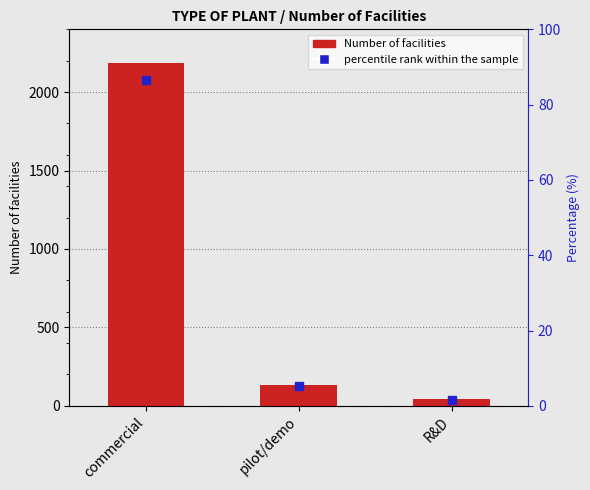

The value at pilot/demo is 56. True or false?

False